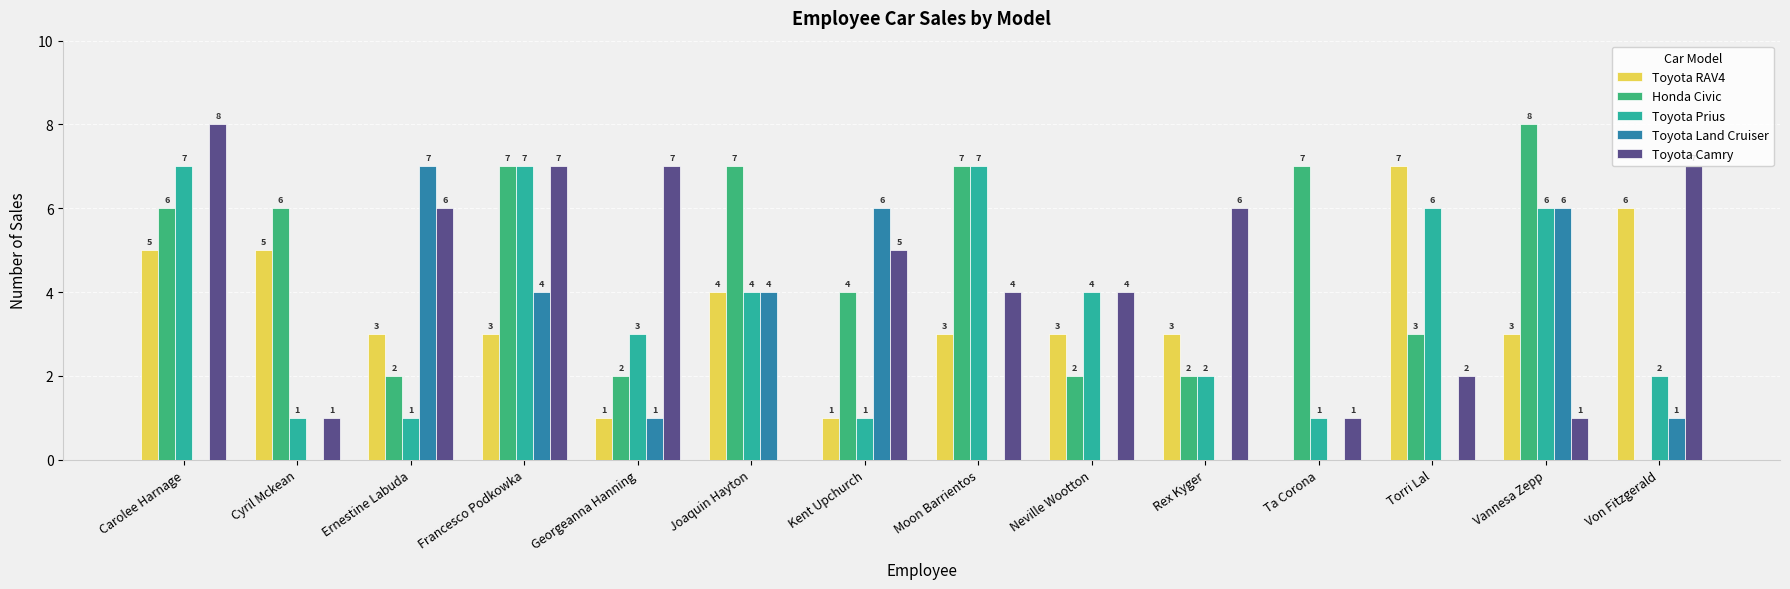

Does the chart contain stacked bars?

No